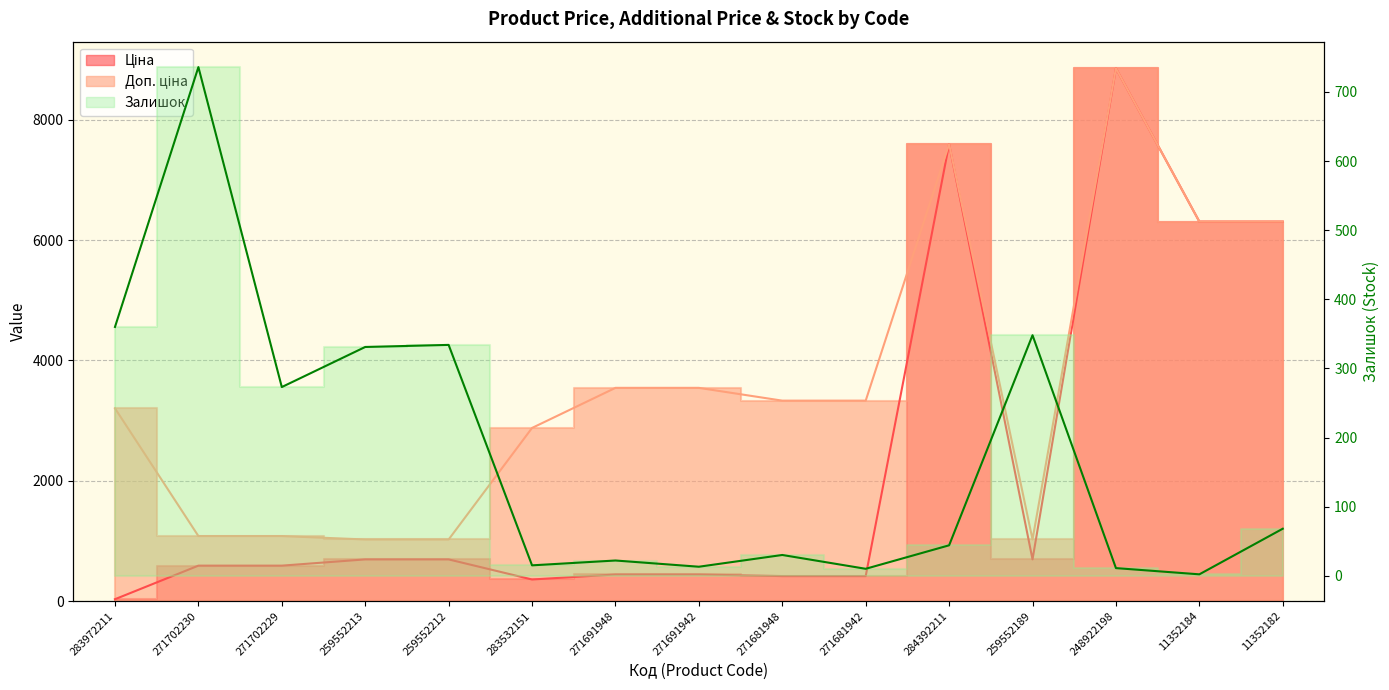

Reading left to right, extract all data points from this chart.

Ціна: 283972211=32.0	271702230=589.9	271702229=589.9	259552213=693.7	259552212=693.7	283532151=359.9	271691948=443.1	271691942=443.1	271681948=416.6	271681942=416.6	284392211=7596.5	259552189=693.7	248922198=8856.7	11352184=6308.8	11352182=6308.8
Доп. ціна: 283972211=3205.0	271702230=1081.7	271702229=1081.7	259552213=1024.6	259552212=1024.6	283532151=2878.8	271691948=3545.0	271691942=3545.0	271681948=3332.5	271681942=3332.5	284392211=7596.5	259552189=1024.6	248922198=8856.7	11352184=6308.8	11352182=6308.8
Залишок: 283972211=360.0	271702230=736.0	271702229=273.0	259552213=331.0	259552212=334.0	283532151=15.0	271691948=22.0	271691942=13.0	271681948=30.0	271681942=10.0	284392211=44.0	259552189=348.0	248922198=11.0	11352184=2.0	11352182=68.0